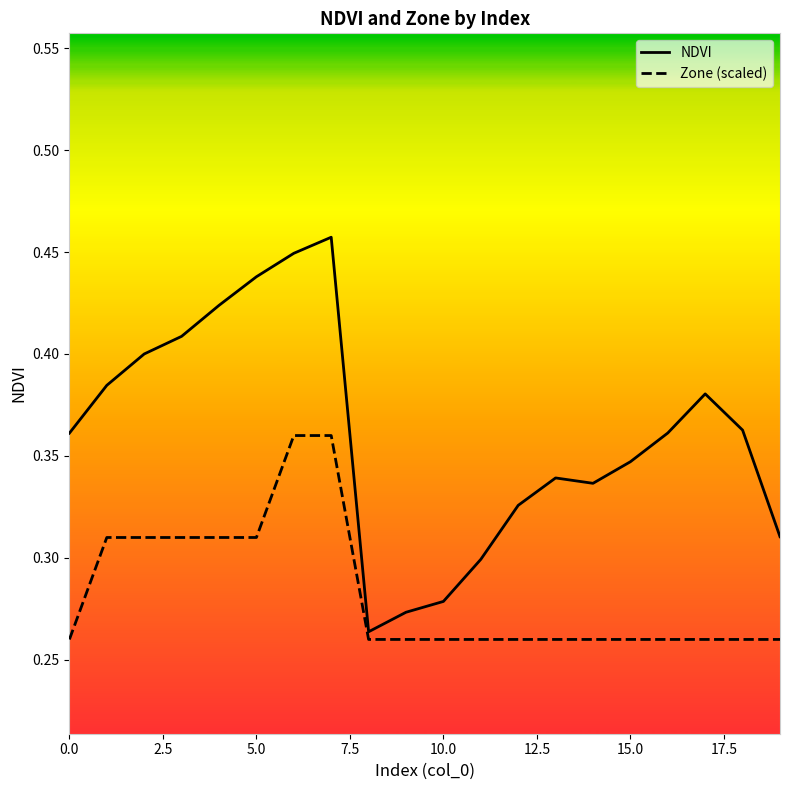

Which series has the largest range (max minus min)?

NDVI